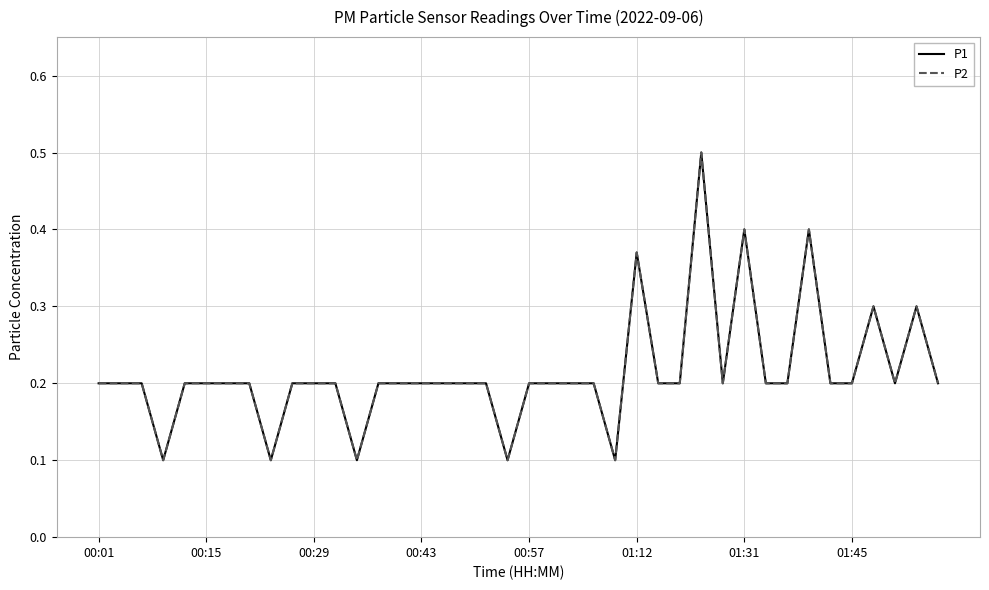

Does the chart have visible grid lines?

Yes